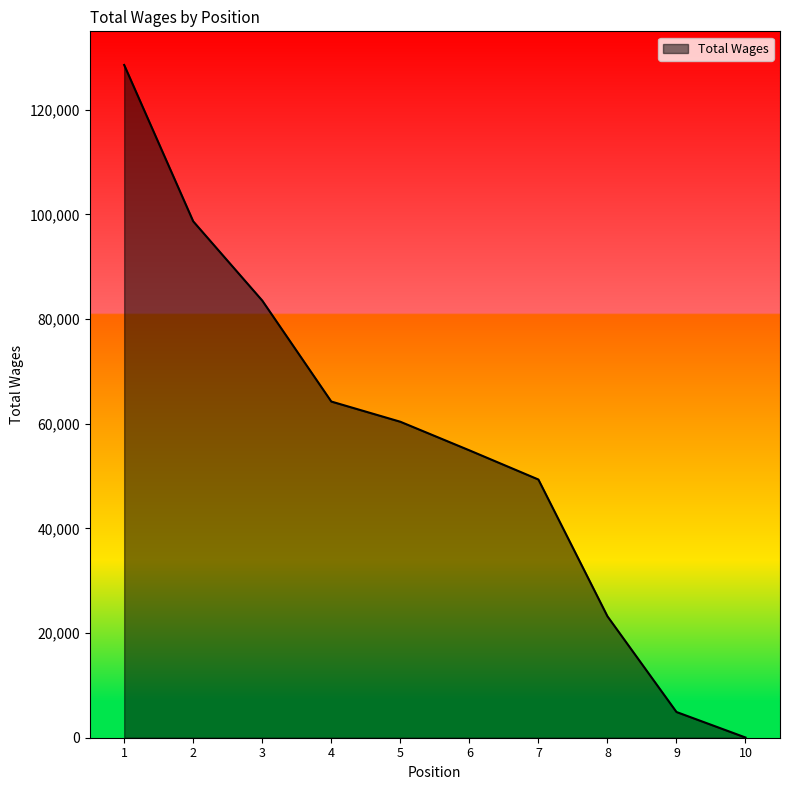

True or false: the data has more than 2 interior local peaks.

False